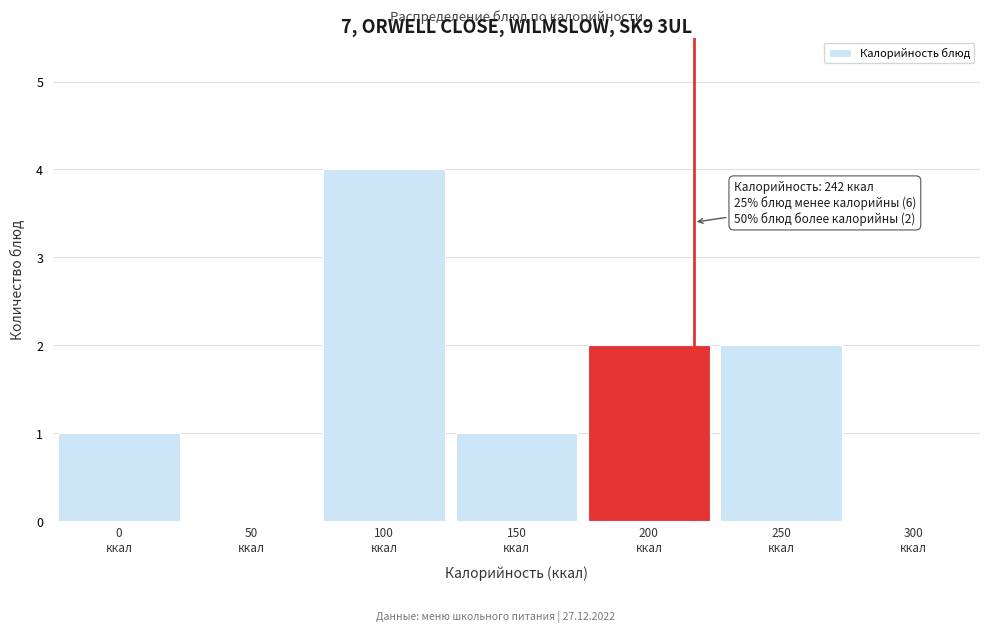

What is the sum of all values?

10